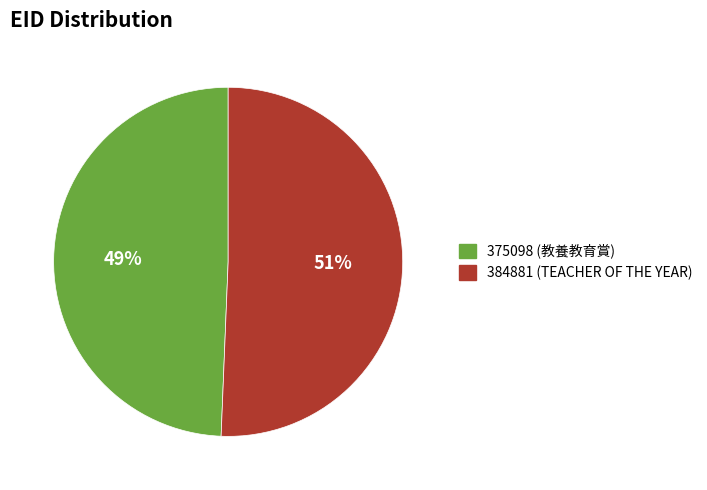

The 375098 (教養教育賞) slice represents 49% of the pie. True or false?

True